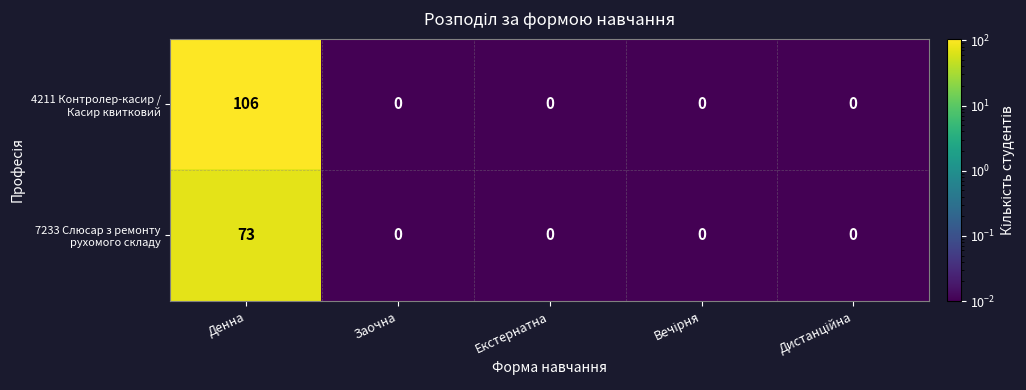

Is it true that 4211 Контролер-касир / Касир квитковий equals 0 at Екстернатна?

True